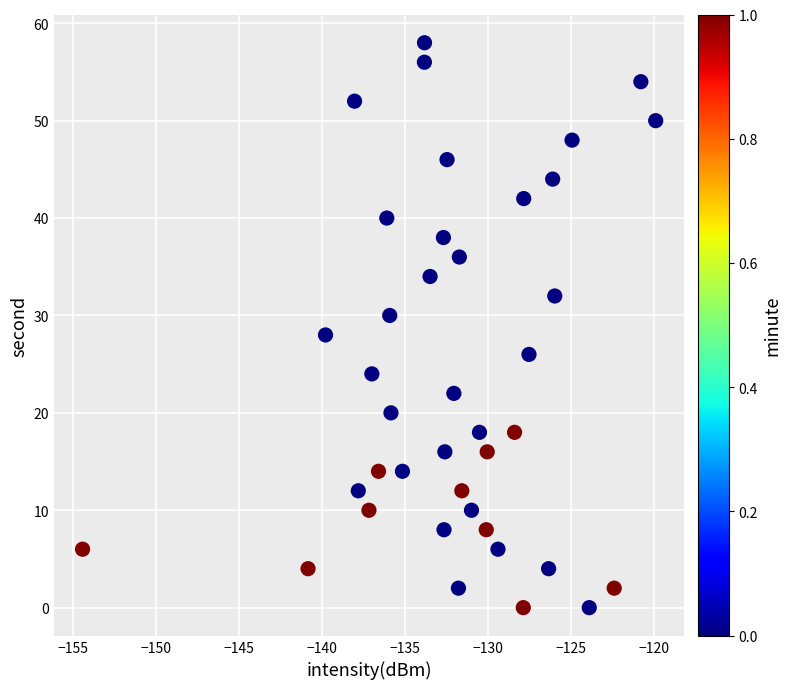

What is the range of Y values (max minus min)?

58